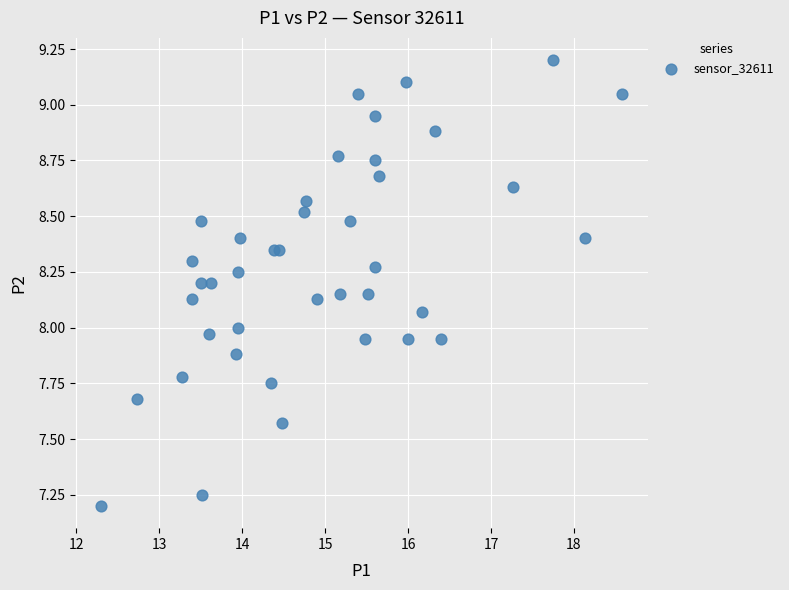

What is the range of Y values (max minus min)?

2.0